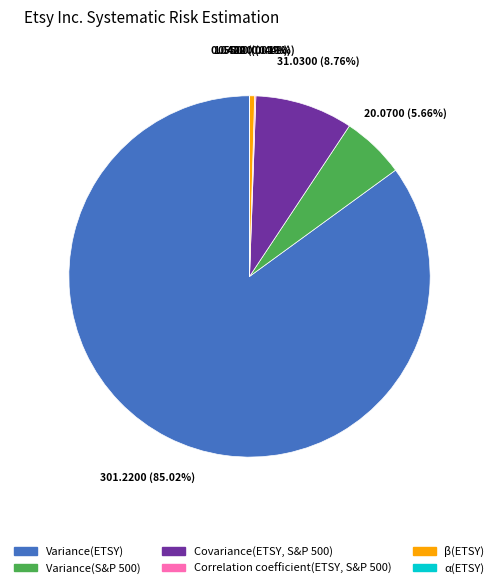

Combined, do Variance(S&P 500) and Variance(ETSY) account for over 50%?

Yes